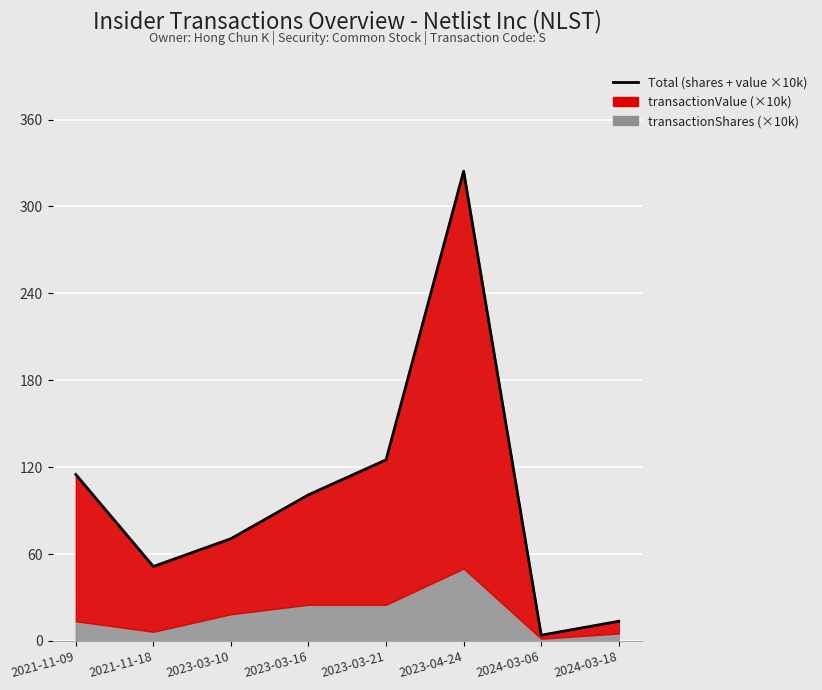

What is the change in value from 2021-11-09 to 2024-03-06?

-111.0